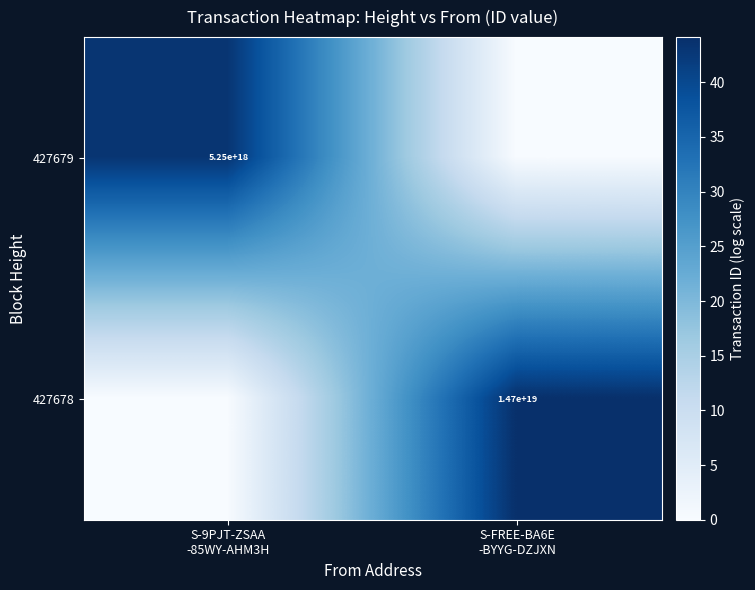

What value does the 427679 series have at S-9PJT-ZSAA -85WY-AHM3H?

43.1